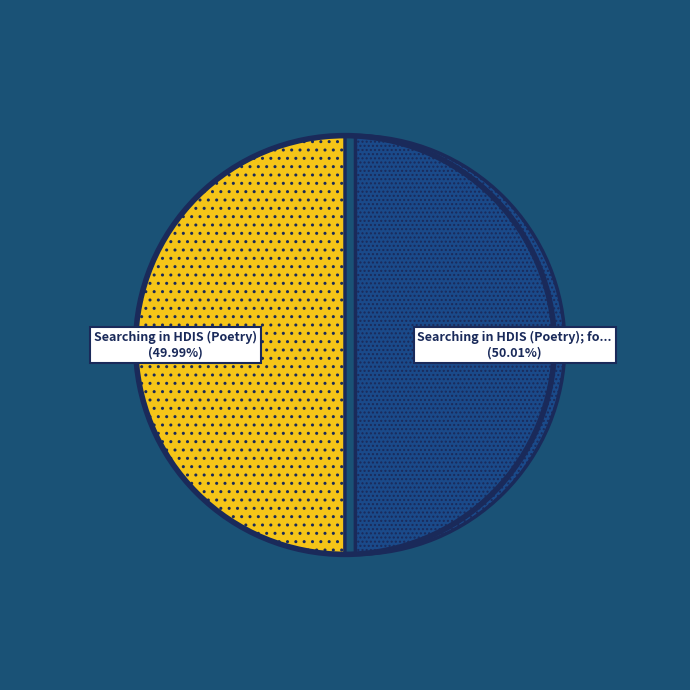

Is there a majority slice in this chart?

Yes